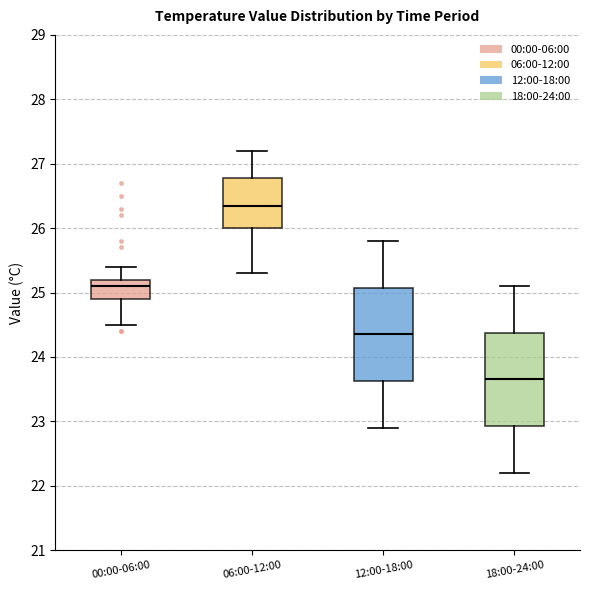

Which box has the lowest median line?

18:00-24:00